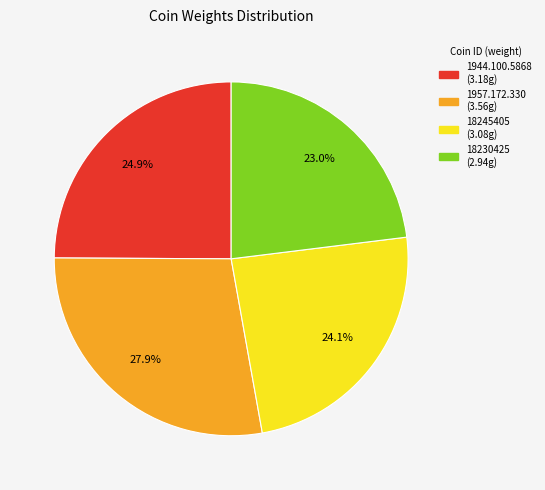

What is the smallest slice in the pie chart?

18230425